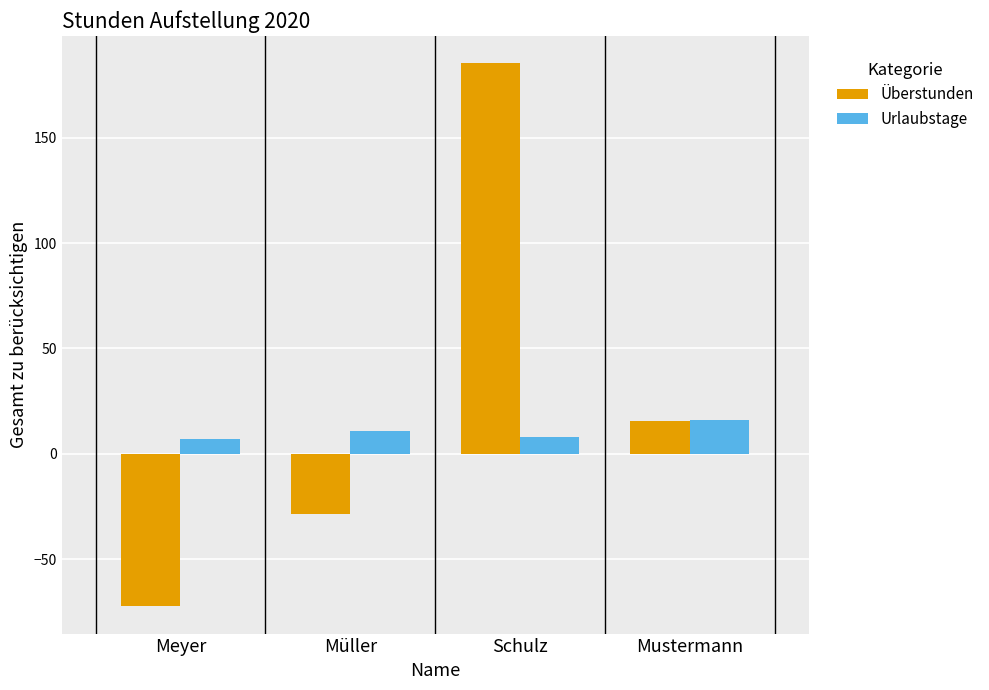

What is the label of the 2nd bar from the left?

Müller